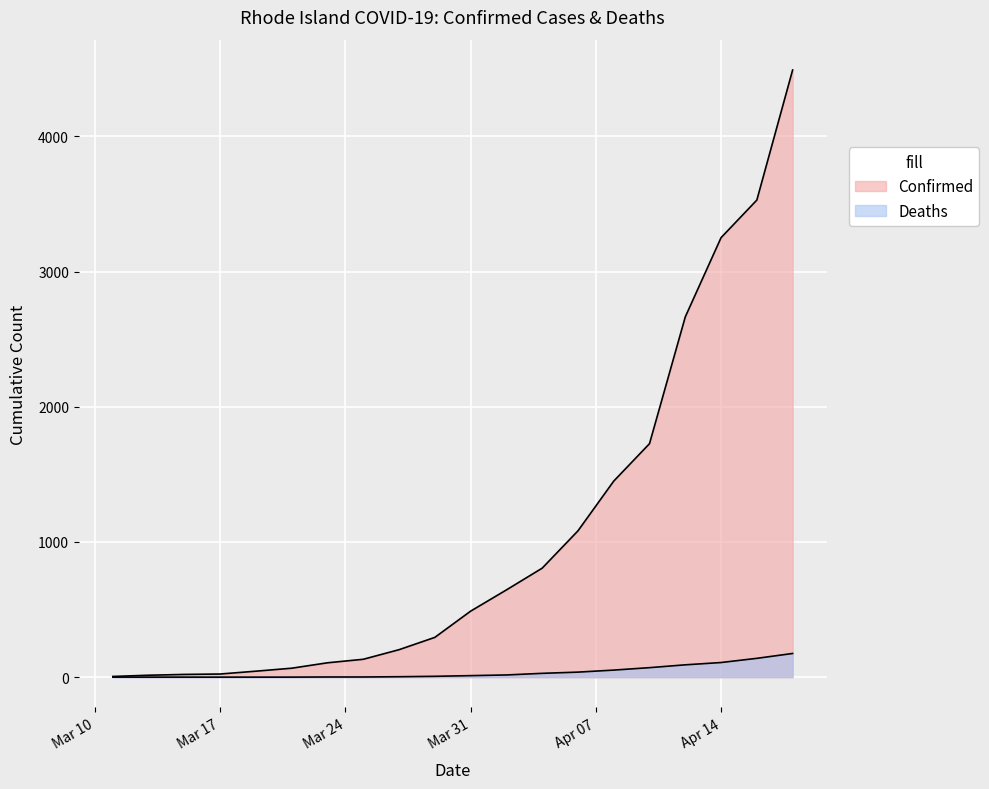

True or false: Confirmed and Deaths cross at least once.

False